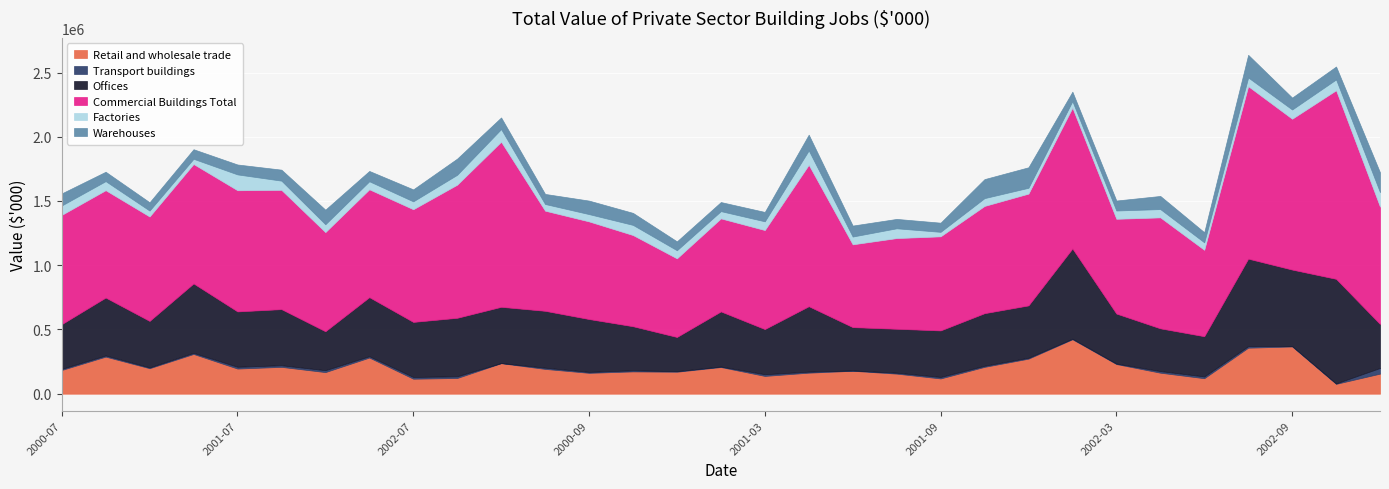

Which series has the largest total across all categories?

Commercial Buildings Total